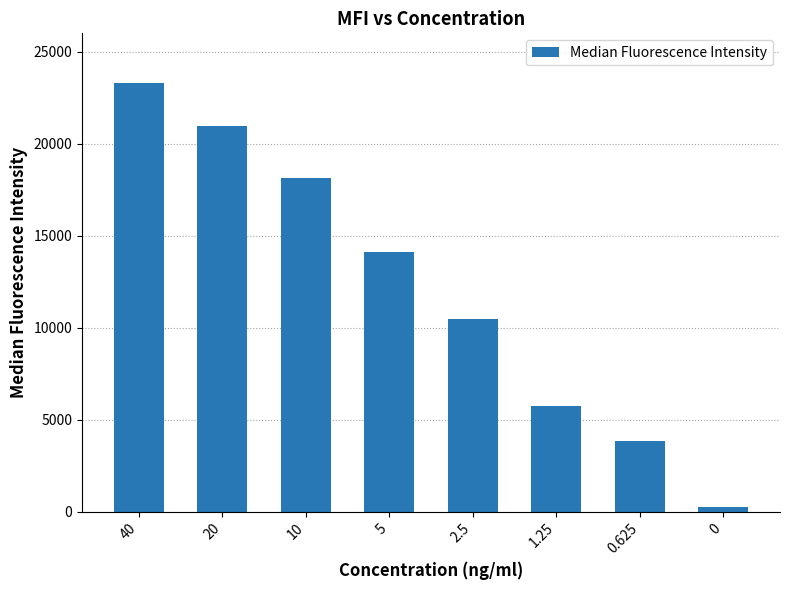

Where does the data first go above 14133?

40